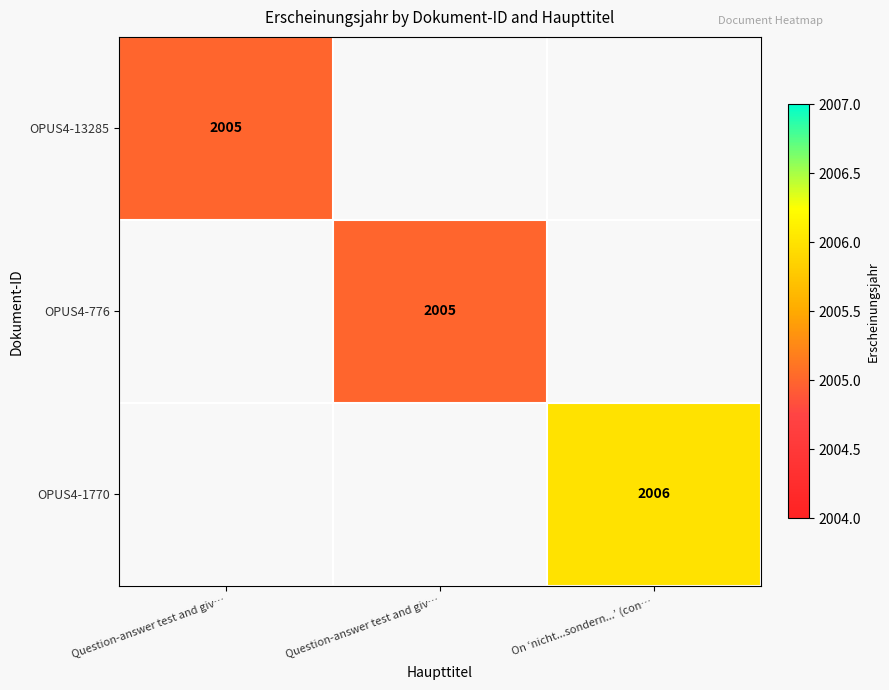

Rank the series at Question-answer test and giv… from lowest to highest value.

OPUS4-13285, OPUS4-776, OPUS4-1770